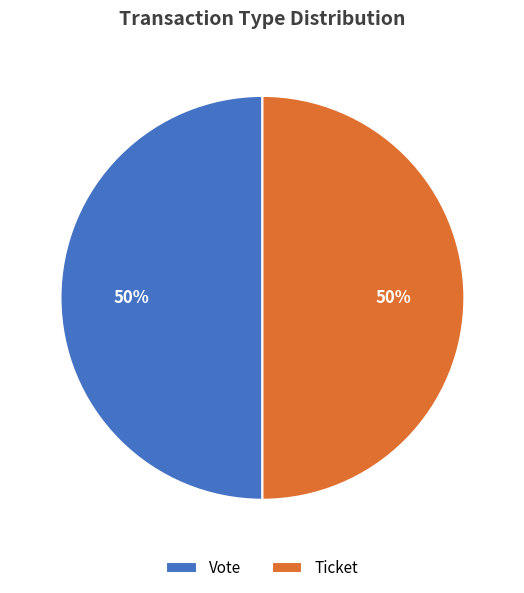

Do Ticket and Vote together represent more than half of the pie?

Yes